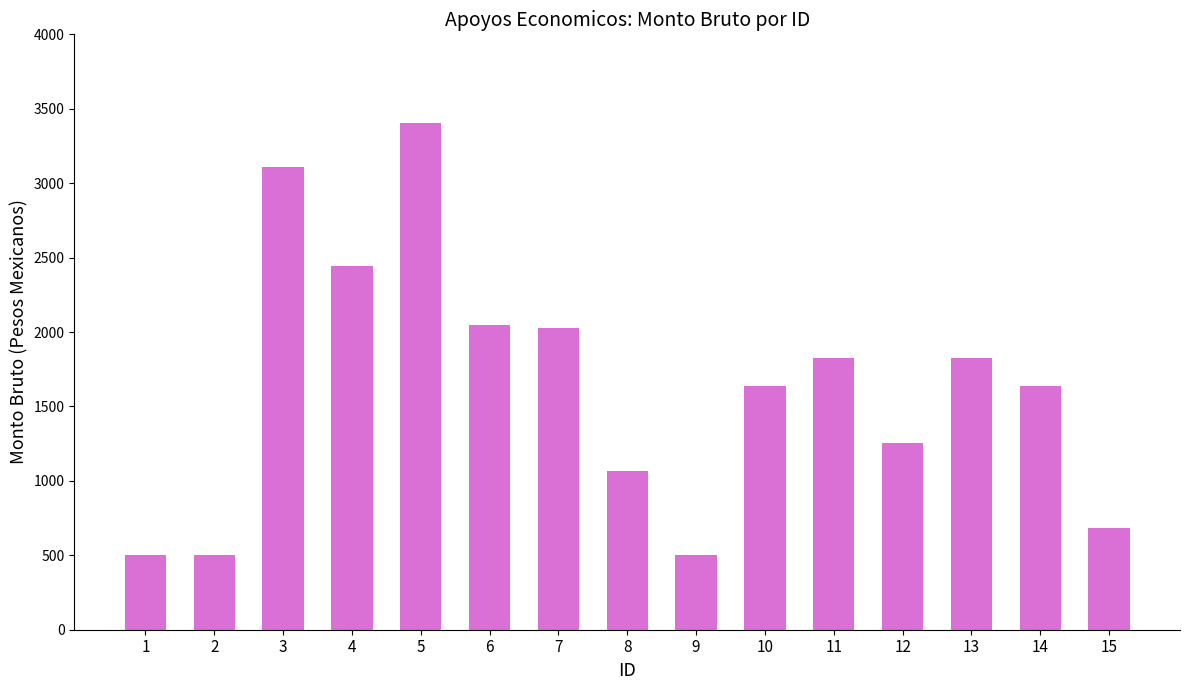

How many distinct data groups are displayed?

1